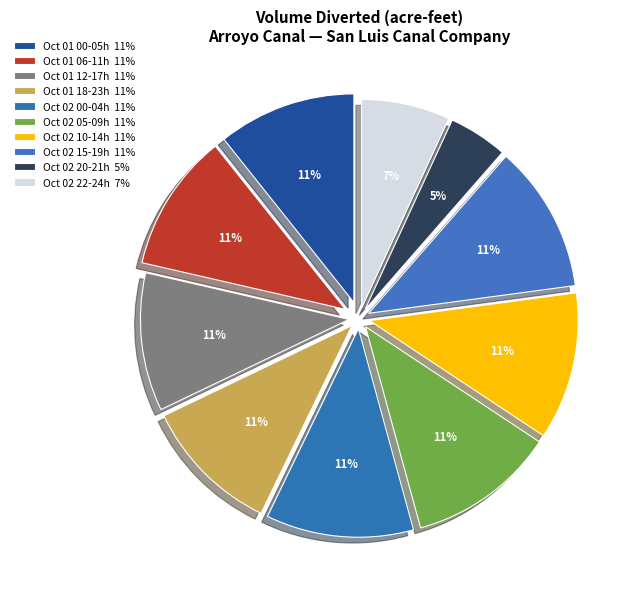

How many segments does this pie chart have?

10